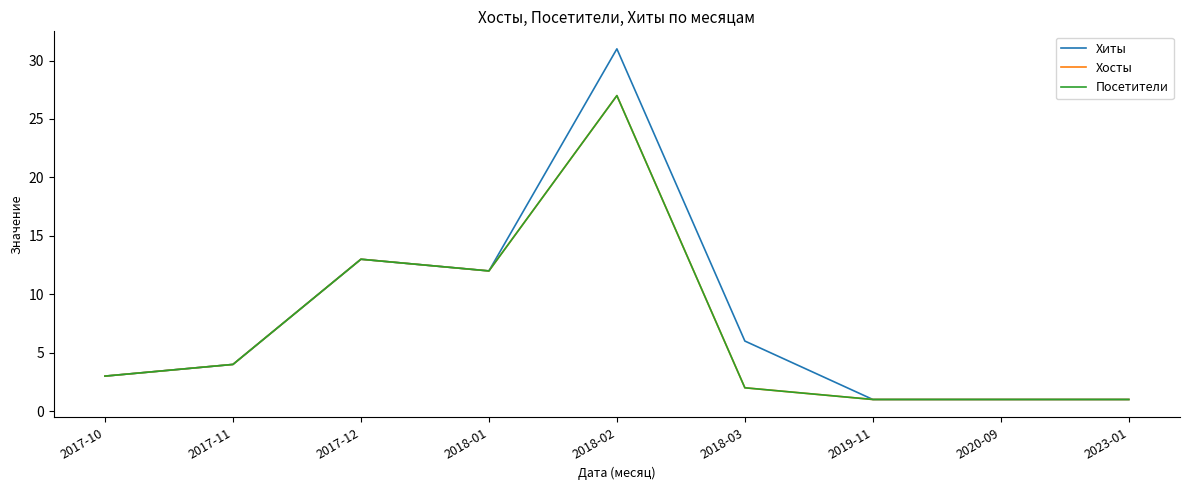

The value of Хиты at 2019-11 is 1. True or false?

True